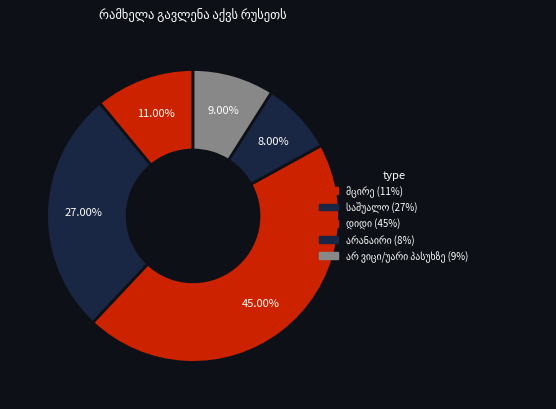

Rank the categories by value from highest to lowest.

დიდი, საშუალო, მცირე, არ ვიცი/უარი პასუხზე, არანაირი